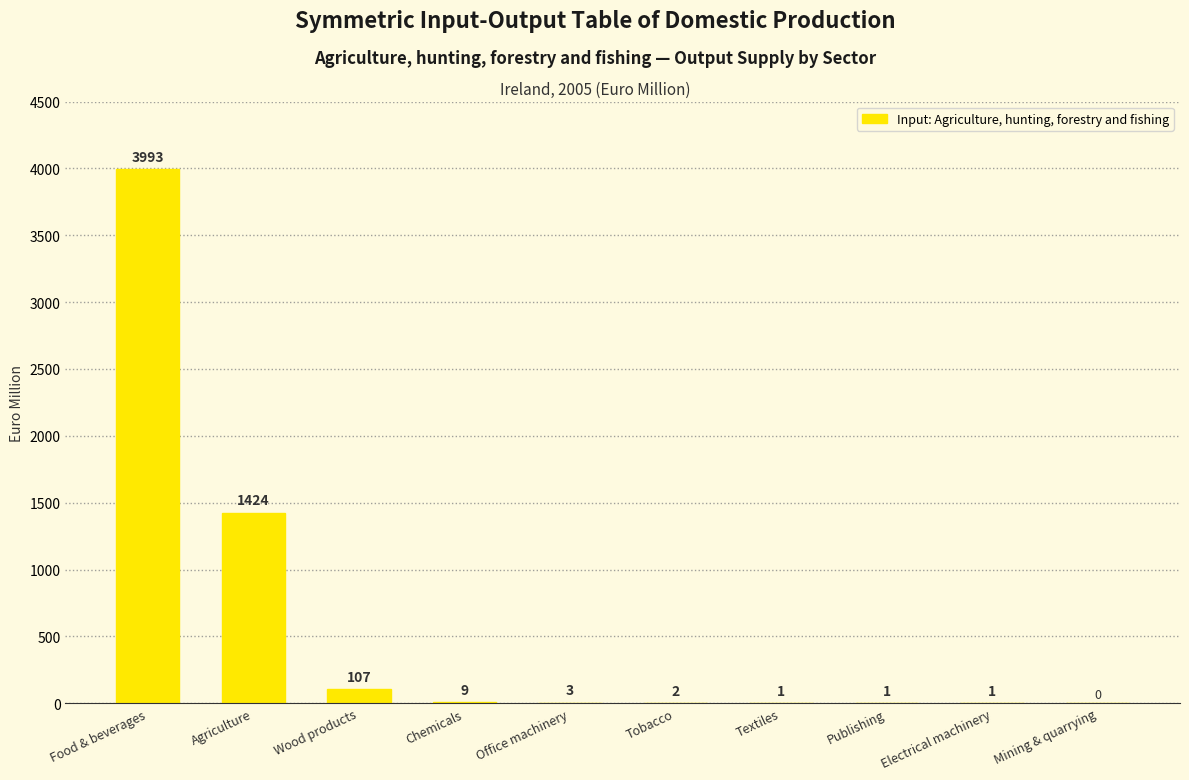

Which label corresponds to the largest value in the chart?

Food & beverages